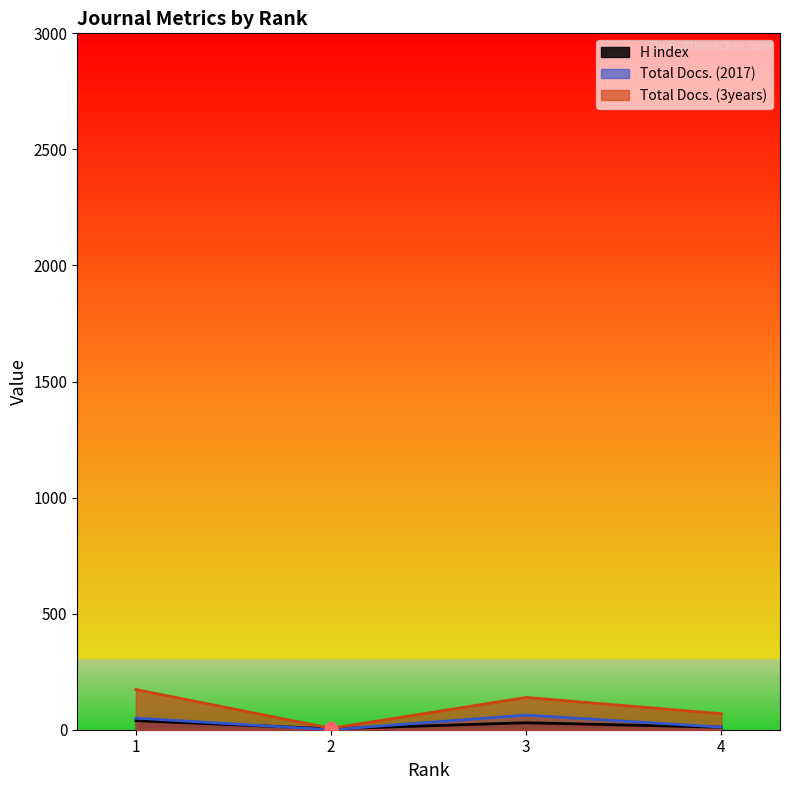

What is the total value across all series at 4?

91